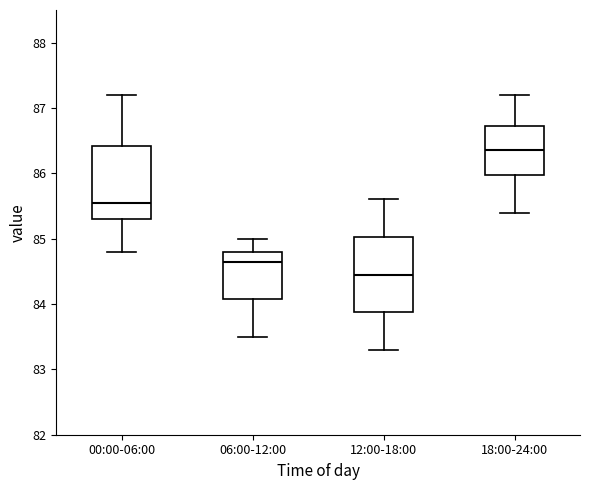

Reading left to right, transcribe this box plot: for each box, give where its median line is, the range the box spans, and where its two whiskers end, as read against the y-axis. The values are not printed on the chart, so give them approximately, as read against the axis.

00:00-06:00: median 85.6, box 85.3 to 86.4, whiskers 84.8 to 87.2
06:00-12:00: median 84.7, box 84.1 to 84.8, whiskers 83.5 to 85.0
12:00-18:00: median 84.5, box 83.9 to 85.0, whiskers 83.3 to 85.6
18:00-24:00: median 86.4, box 86.0 to 86.7, whiskers 85.4 to 87.2